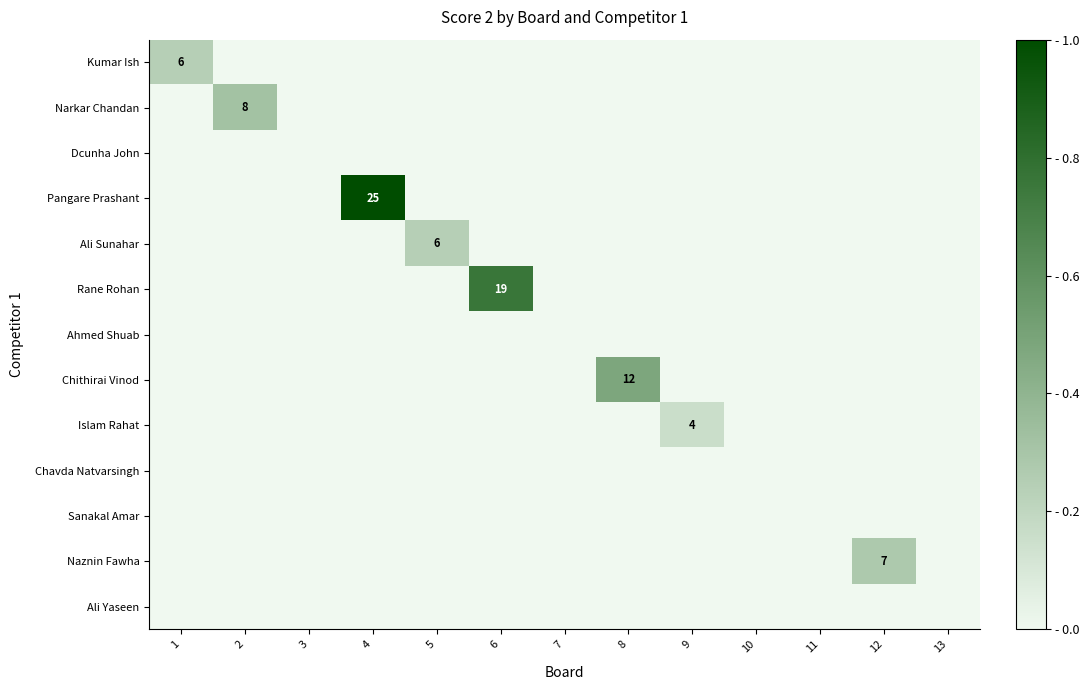

Is it true that Narkar Chandan equals 0 at 13?

True